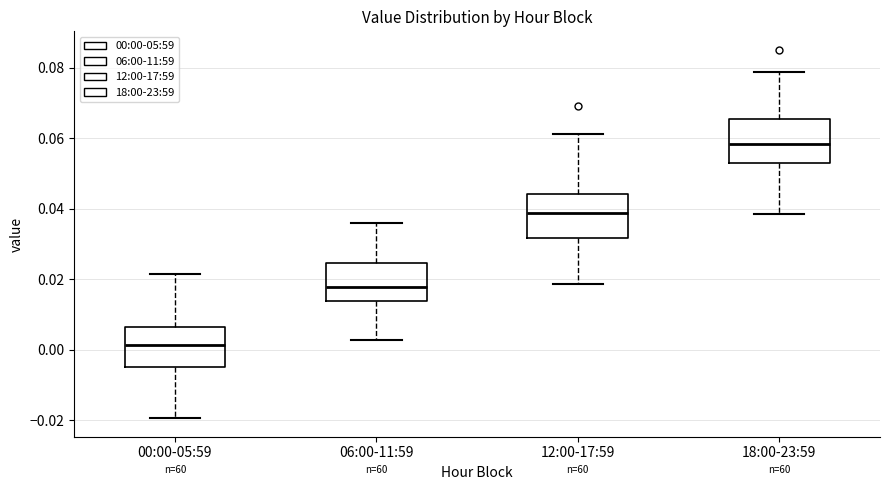

Which box's median line is the highest?

18:00-23:59